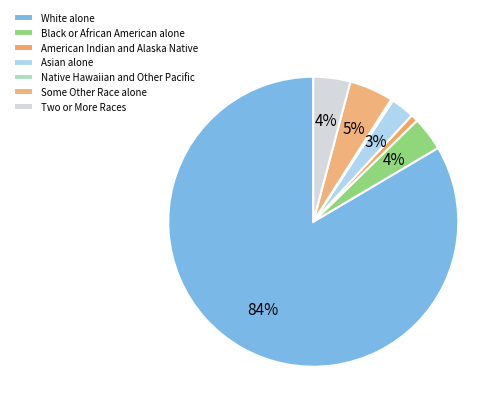

Which slice is the largest?

White alone